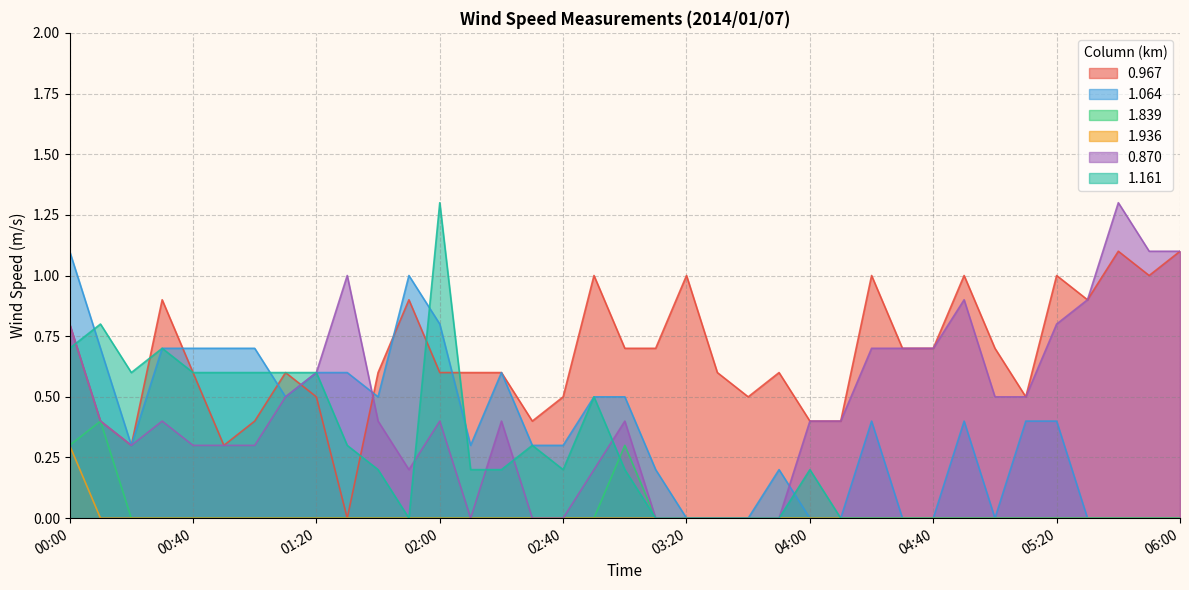

How many 1.936 values are between 0 and 1?

37